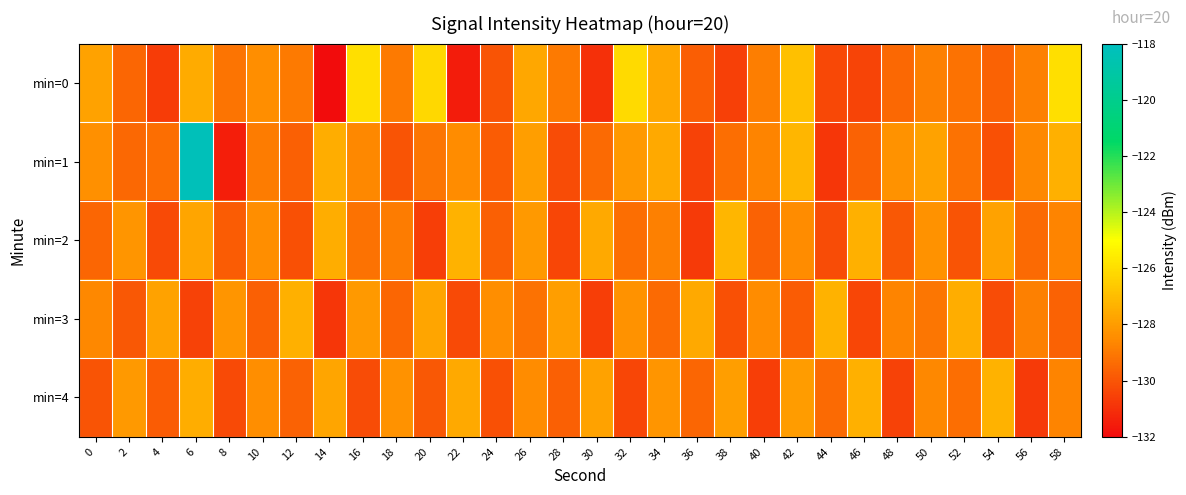

Reading left to right, extract all data points from this chart.

min=0: 0=-127.8	2=-129.5	4=-130.7	6=-127.6	8=-129.1	10=-128.4	12=-129.0	14=-132.0	16=-126.0	18=-128.9	20=-126.2	22=-131.5	24=-130.0	26=-127.7	28=-129.0	30=-131.0	32=-126.1	34=-127.6	36=-129.7	38=-130.5	40=-128.9	42=-126.9	44=-130.3	46=-130.4	48=-129.4	50=-128.8	52=-129.2	54=-129.6	56=-128.8	58=-126.0
min=1: 0=-128.4	2=-129.5	4=-129.3	6=-118.2	8=-131.5	10=-128.9	12=-129.7	14=-127.5	16=-128.6	18=-130.0	20=-129.1	22=-128.5	24=-129.8	26=-127.9	28=-130.2	30=-129.4	32=-128.1	34=-127.6	36=-130.5	38=-129.3	40=-128.7	42=-127.2	44=-130.8	46=-129.6	48=-128.3	50=-127.8	52=-129.2	54=-130.1	56=-128.6	58=-127.4
min=2: 0=-129.5	2=-128.2	4=-130.3	6=-127.7	8=-129.8	10=-128.4	12=-130.1	14=-127.5	16=-129.2	18=-128.9	20=-130.6	22=-127.3	24=-129.7	26=-128.1	28=-130.4	30=-127.6	32=-129.3	34=-128.8	36=-130.7	38=-127.2	40=-129.6	42=-128.5	44=-130.2	46=-127.4	48=-129.9	50=-128.3	52=-130.0	54=-127.8	56=-129.4	58=-128.7
min=3: 0=-128.6	2=-129.9	4=-127.8	6=-130.5	8=-128.2	10=-129.7	12=-127.4	14=-130.8	16=-128.1	18=-129.5	20=-127.7	22=-130.3	24=-128.4	26=-129.2	28=-127.9	30=-130.6	32=-128.3	34=-129.4	36=-127.6	38=-130.1	40=-128.5	42=-129.8	44=-127.3	46=-130.4	48=-128.7	50=-129.1	52=-127.5	54=-130.2	56=-128.8	58=-129.6
min=4: 0=-130.0	2=-128.1	4=-129.8	6=-127.5	8=-130.3	10=-128.4	12=-129.6	14=-127.7	16=-130.2	18=-128.3	20=-129.9	22=-127.6	24=-130.1	26=-128.5	28=-129.7	30=-127.8	32=-130.4	34=-128.2	36=-129.5	38=-127.9	40=-130.6	42=-128.0	44=-129.4	46=-127.4	48=-130.5	50=-128.6	52=-129.3	54=-127.3	56=-130.7	58=-128.7